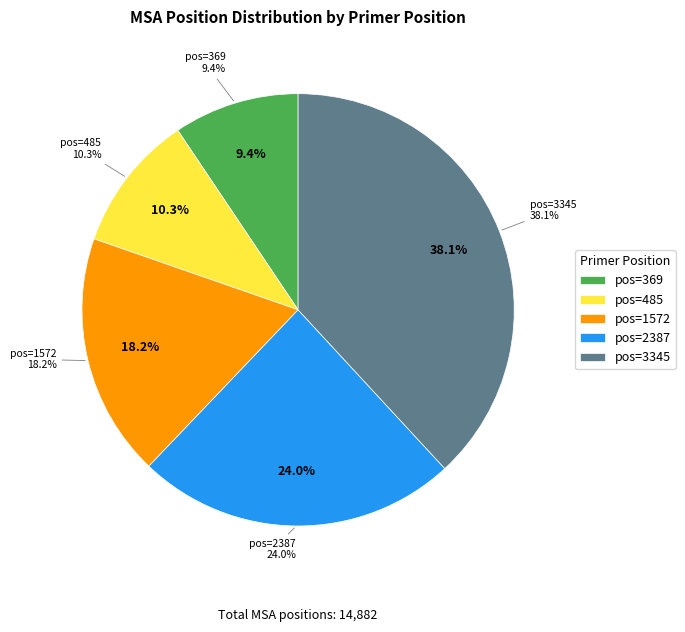

Approximately how many times larger is the value at 3345 compared to 1572?

2.1